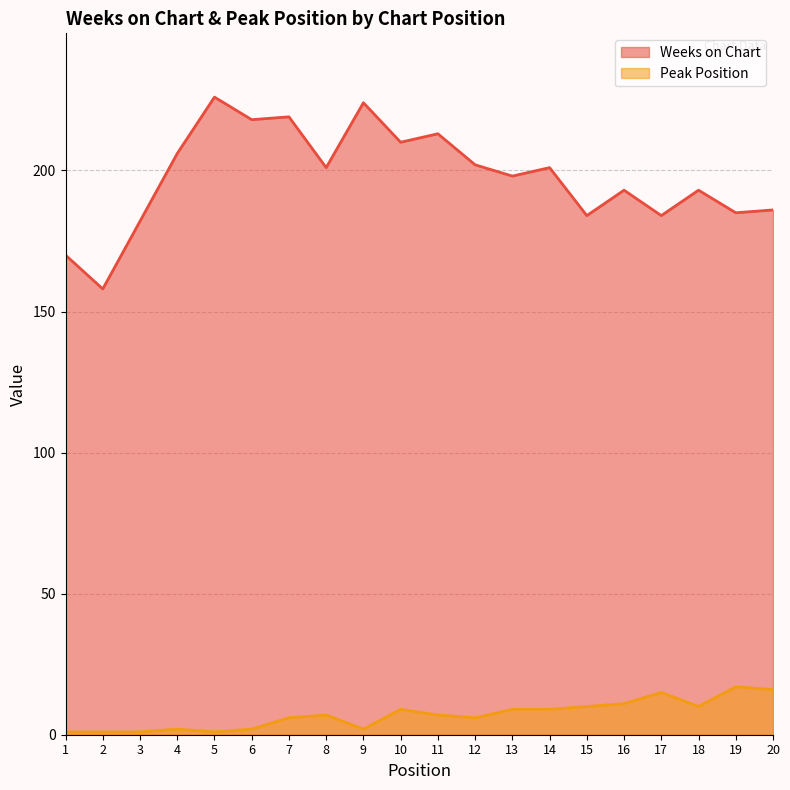

At how many categories does at least one series exceed 183?

17